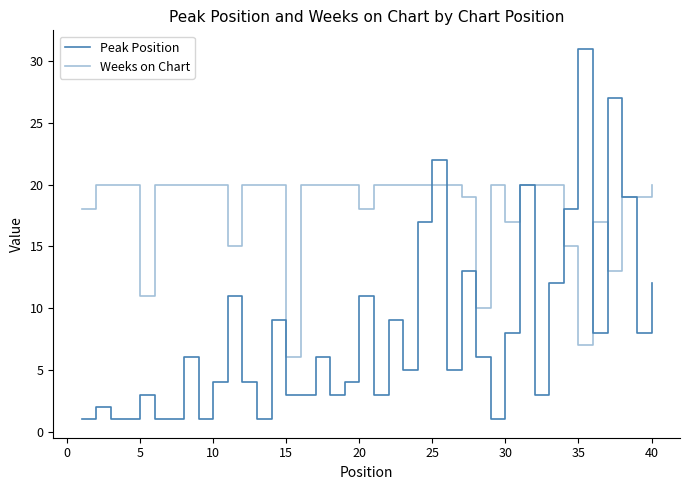

Does the chart have visible grid lines?

No